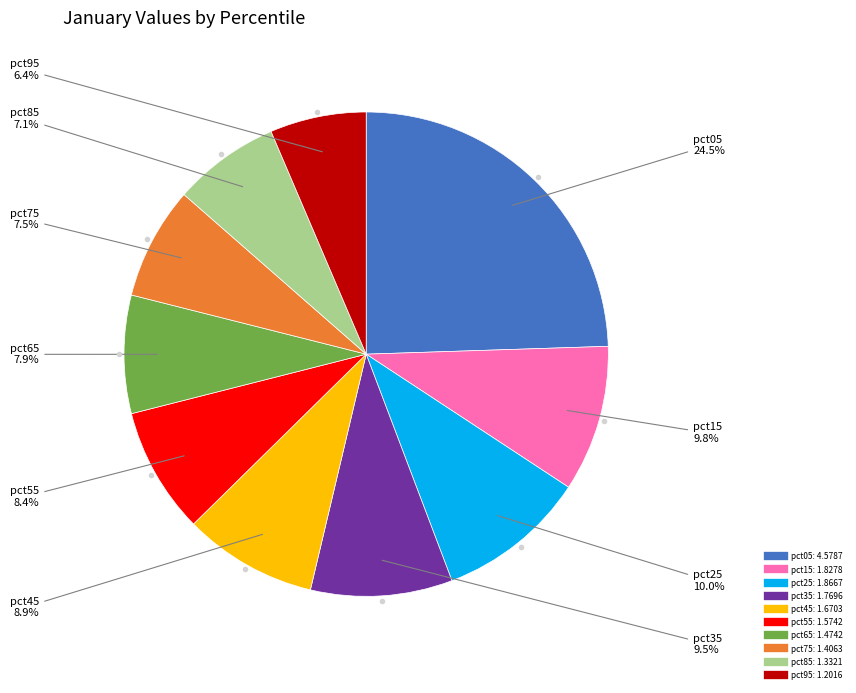

How much of the chart is everything except pct25?

90.0%